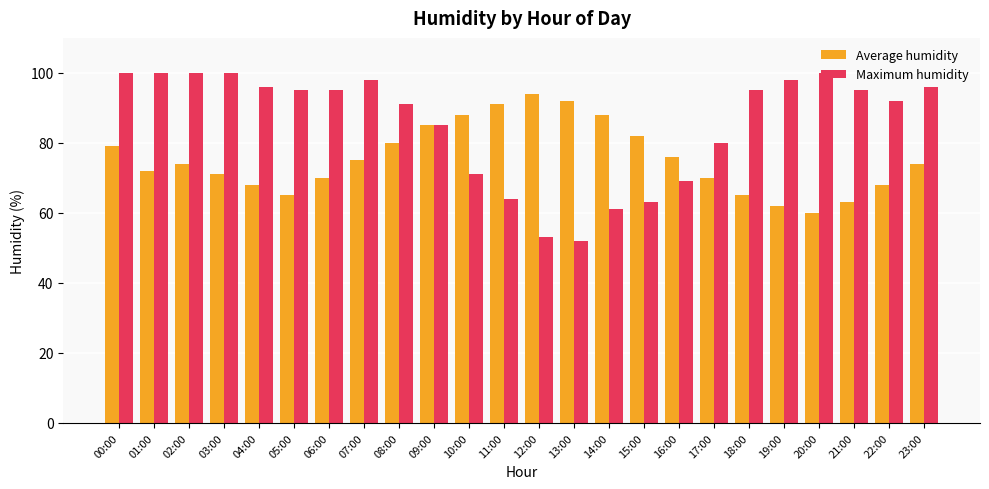

Which category has the lowest value across all series?

13:00